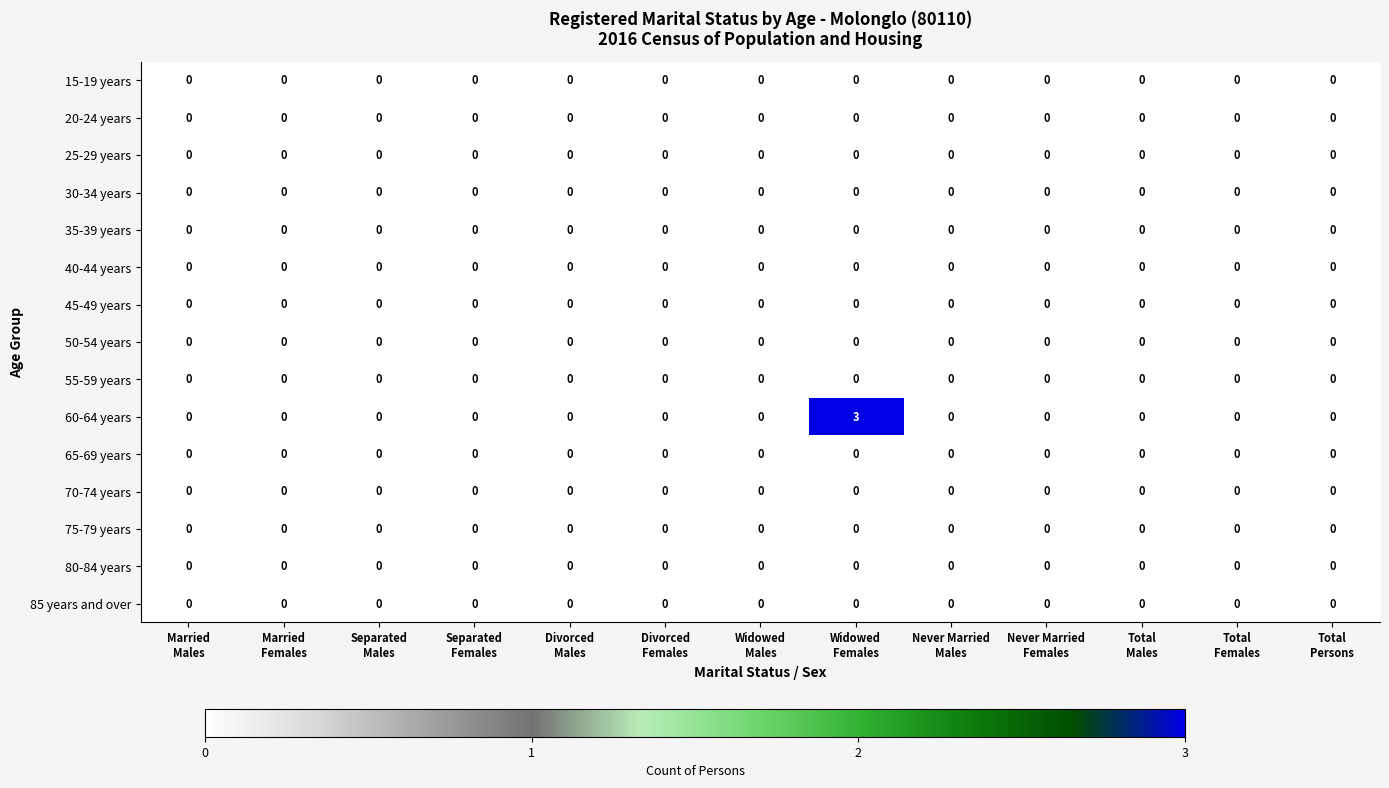

Which series has the widest spread of values?

60-64 years